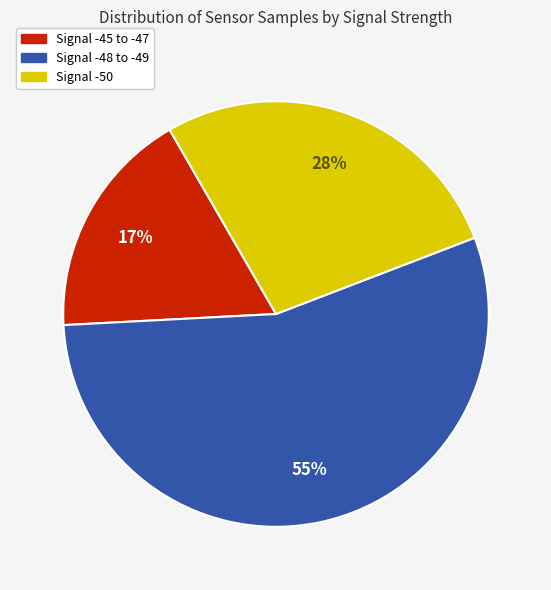

Is there any slice that represents more than half of the pie?

Yes